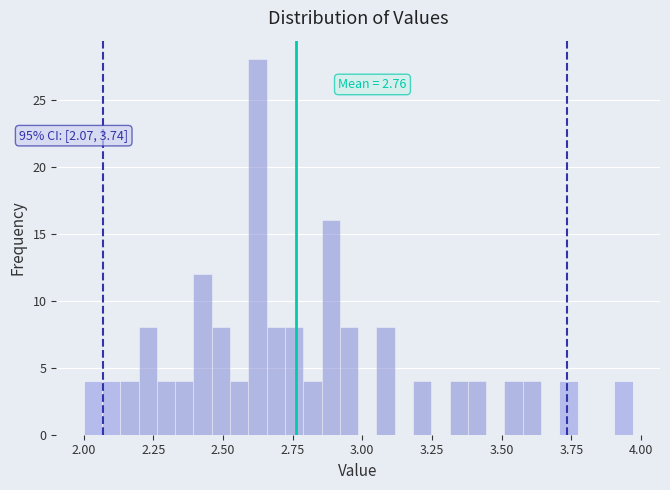

Read against the x-axis, roughly where is the centre of the tallest bar?

2.60